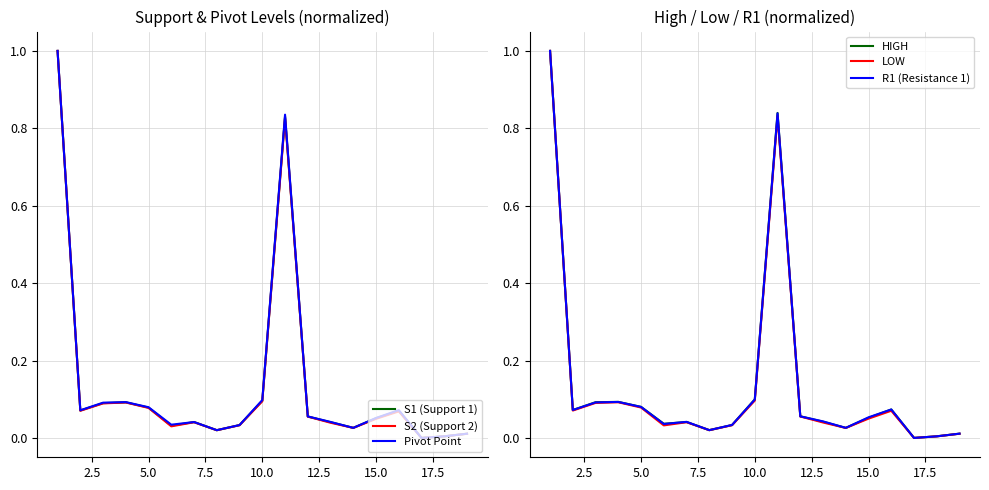

What is the highest value of the S2 (Support 2) series?

1.0